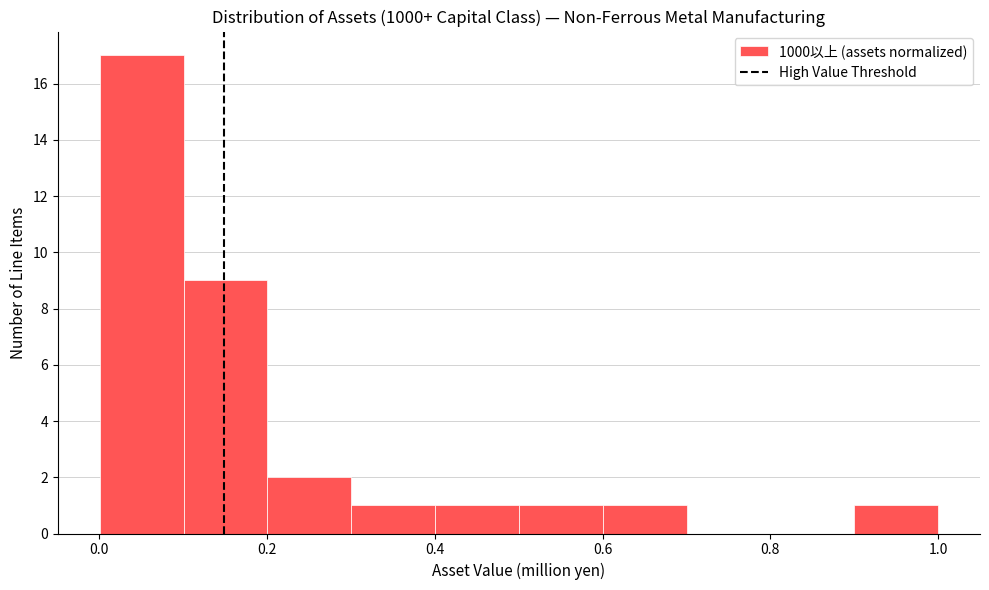

What is the height of the bar covering 0.3 to 0.4 on the x-axis? Neither the bar edges nor the heights are printed on the chart, so give them approximately, as read against the axes.

1